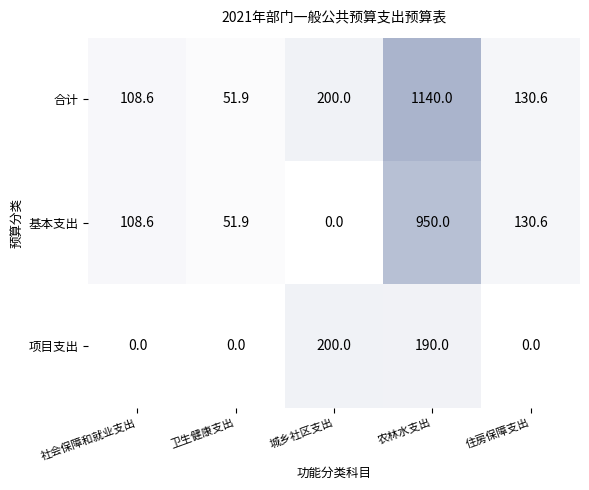

What value does the 基本支出 series have at 住房保障支出?

130.6